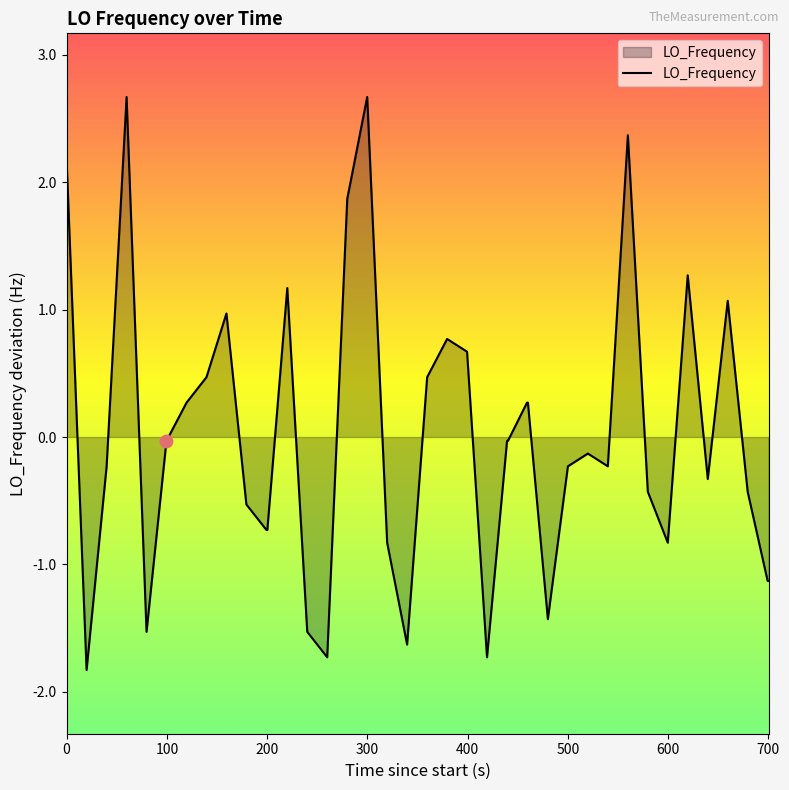

What is the greatest value displayed?

2.7